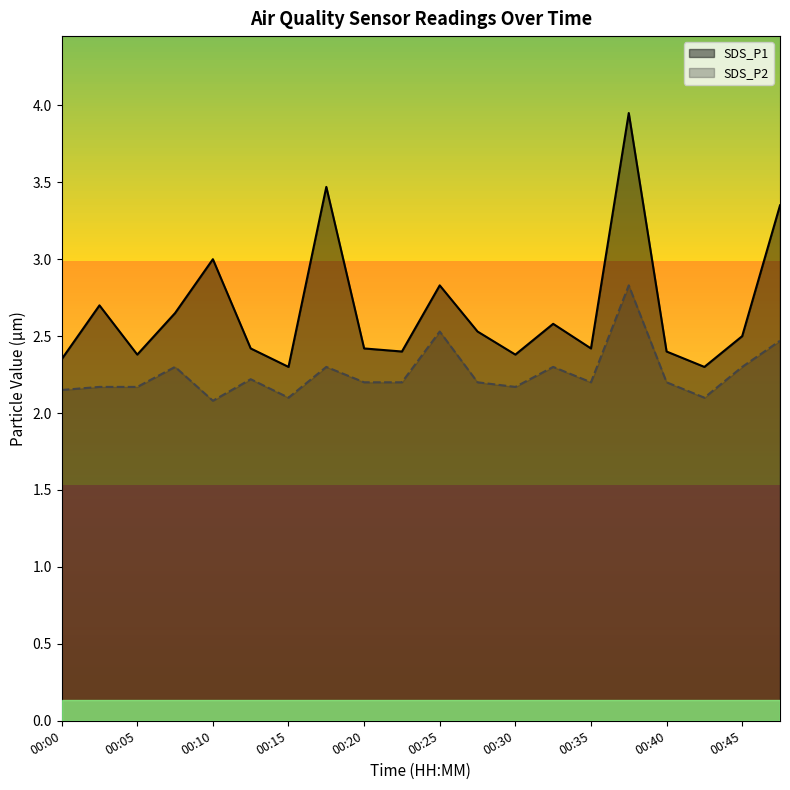

What is the value of the SDS_P2 point at the 16th from the left?

2.8